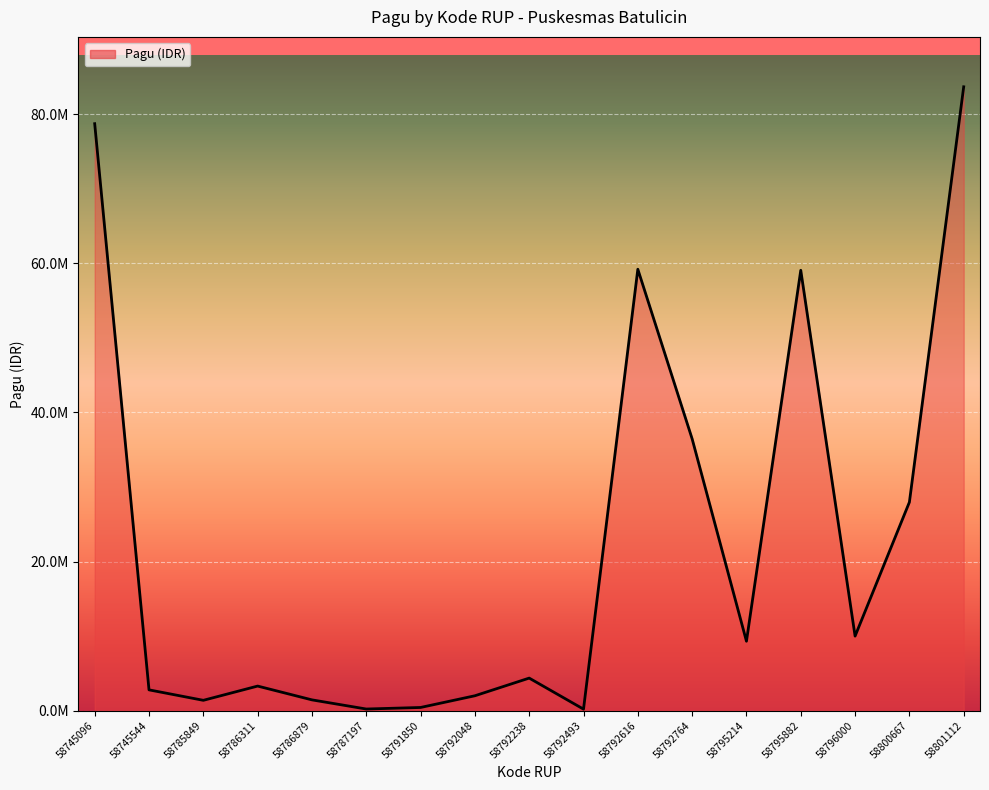

What is the change in value from 58786311 to 58801112?

+80359600